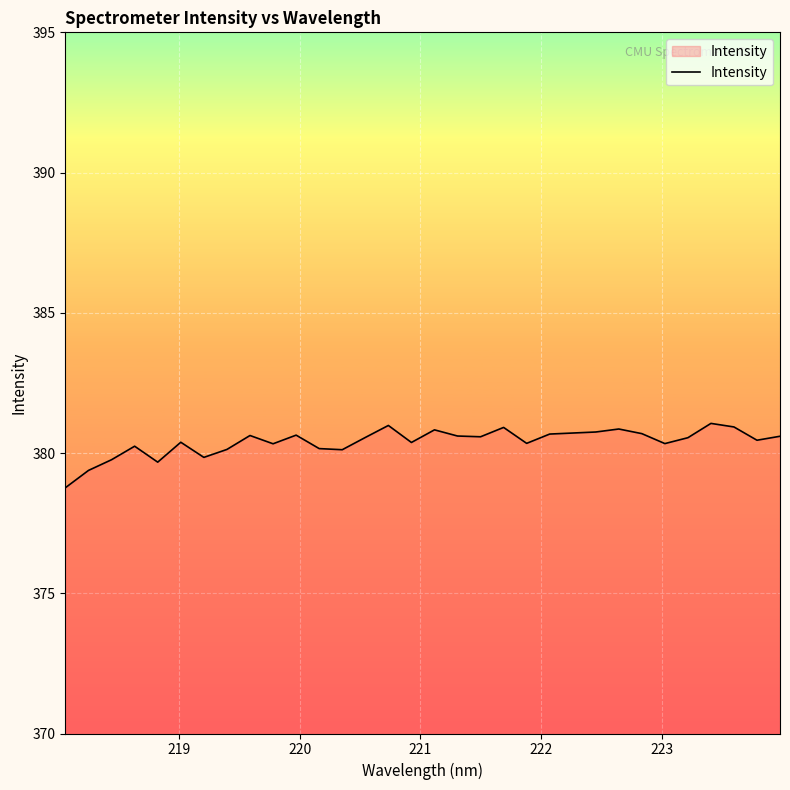

What is the minimum value shown in the chart?

378.8